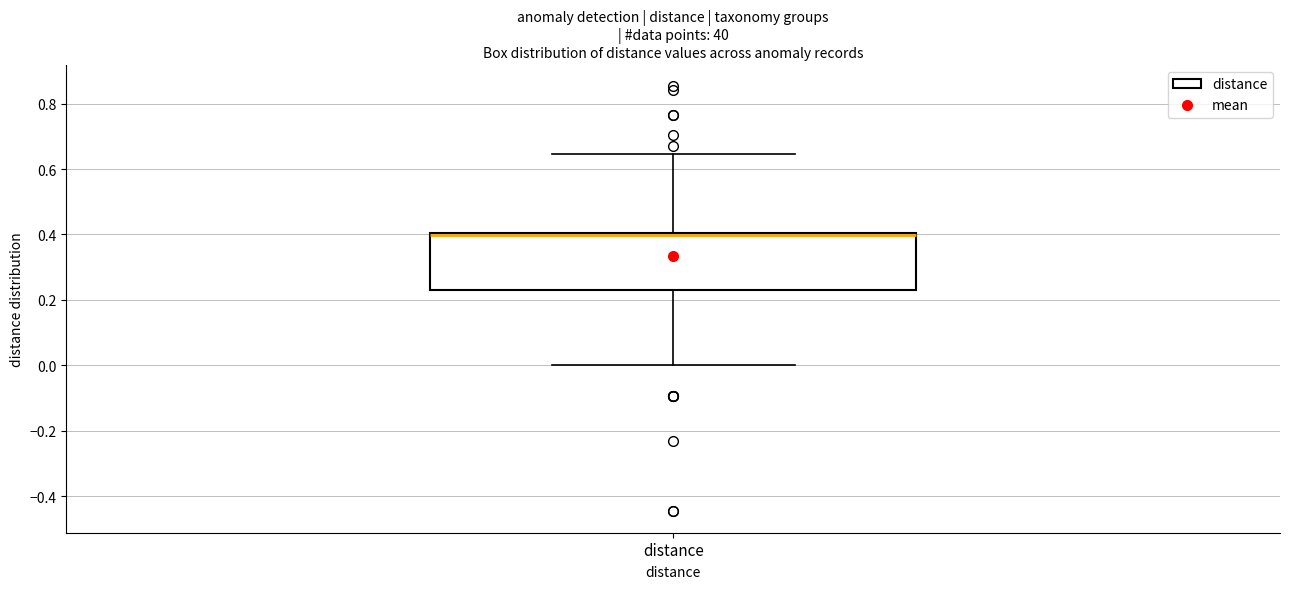

Where is the lower edge of the box for distance on the y-axis? The values are not printed on the chart, so give them approximately, as read against the axis.

0.22